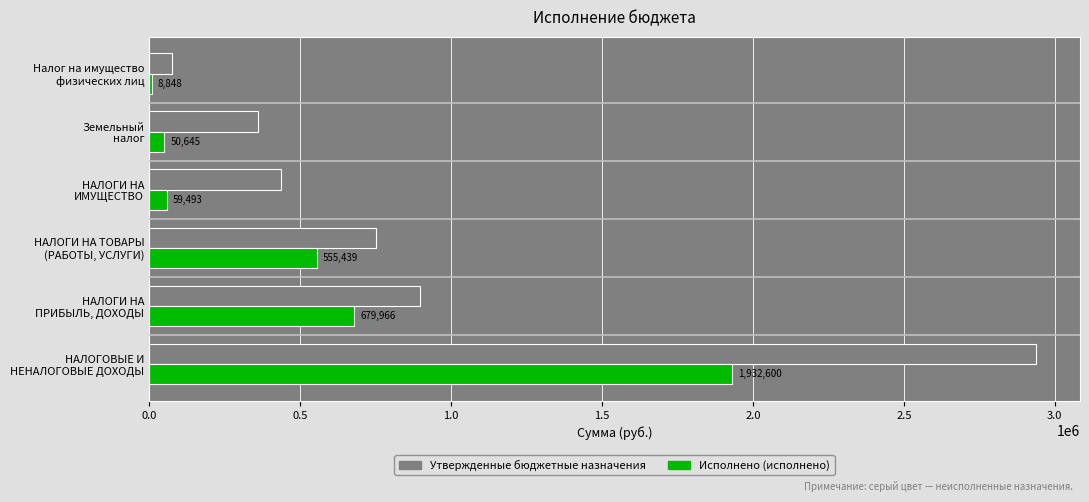

Count the number of data series in this chart.

2